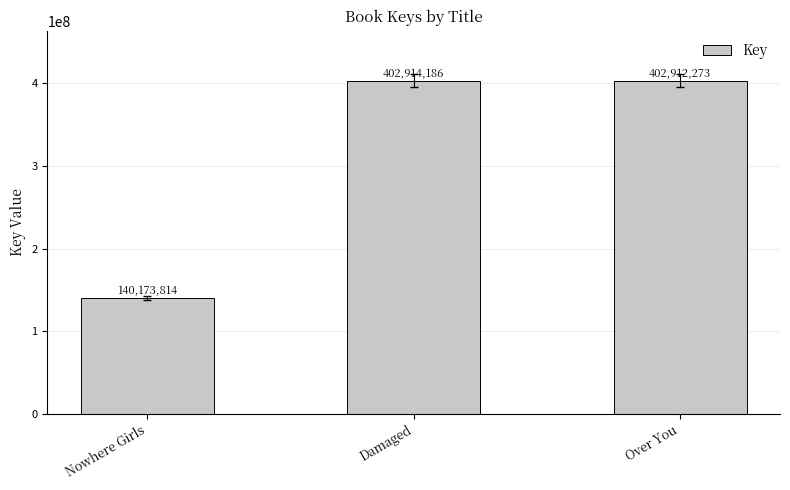

List the labels in order of value, largest first.

Damaged, Over You, Nowhere Girls